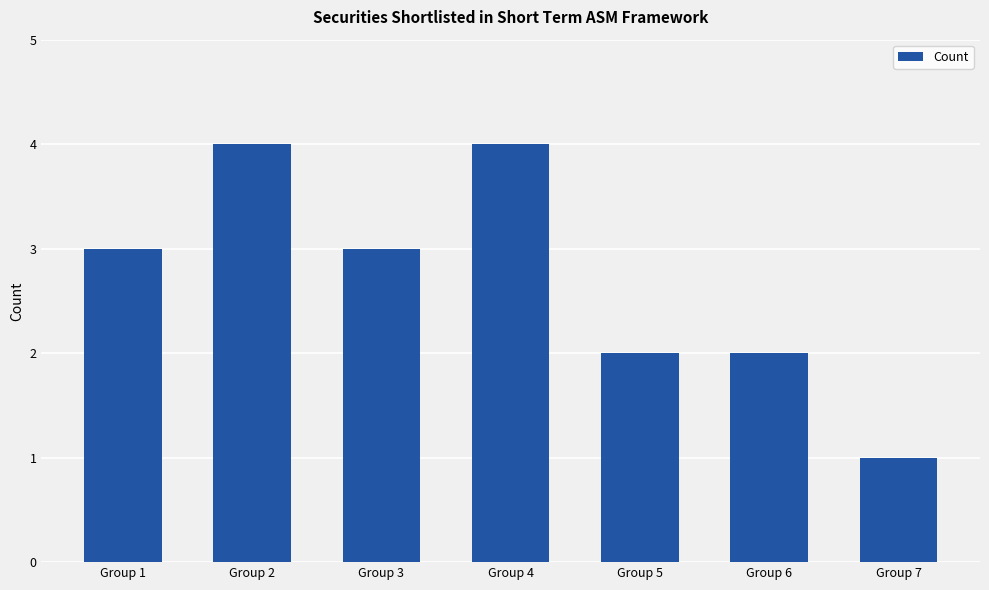

Is it true that the value at Group 7 is 1?

True